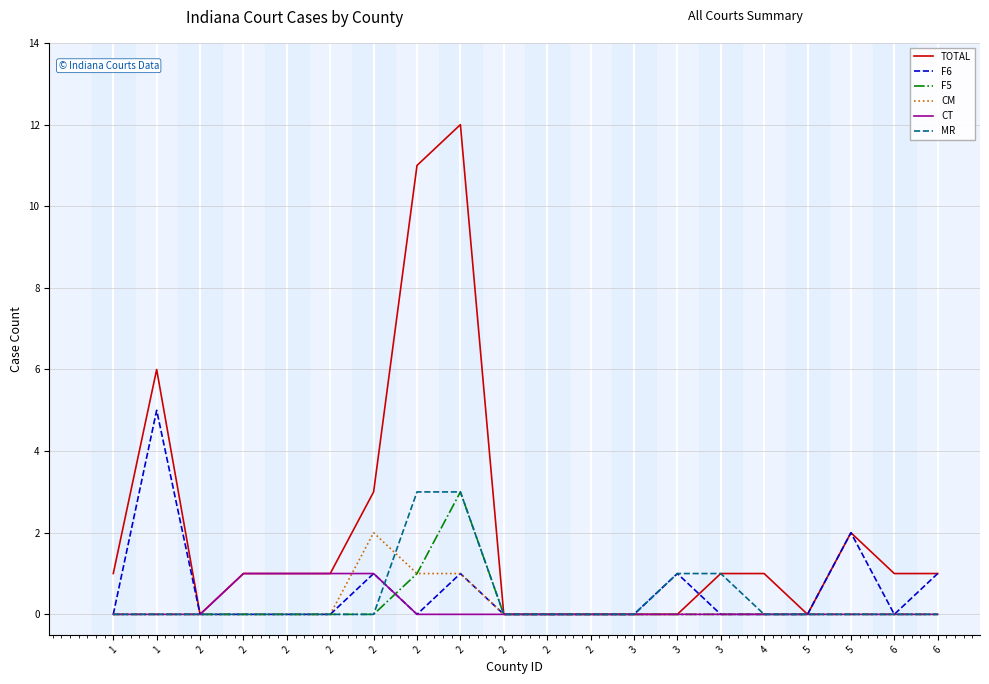

Reading left to right, transcribe all the data shown in this chart.

TOTAL: 1=1	1=6	2=0	2=1	2=1	2=1	2=3	2=11	2=12	2=0	2=0	2=0	3=0	3=0	3=1	4=1	5=0	5=2	6=1	6=1
F6: 1=0	1=5	2=0	2=0	2=0	2=0	2=1	2=0	2=1	2=0	2=0	2=0	3=0	3=1	3=0	4=0	5=0	5=2	6=0	6=1
F5: 1=0	1=0	2=0	2=0	2=0	2=0	2=0	2=1	2=3	2=0	2=0	2=0	3=0	3=0	3=0	4=0	5=0	5=0	6=0	6=0
CM: 1=0	1=0	2=0	2=0	2=0	2=0	2=2	2=1	2=1	2=0	2=0	2=0	3=0	3=0	3=0	4=0	5=0	5=0	6=0	6=0
CT: 1=0	1=0	2=0	2=1	2=1	2=1	2=1	2=0	2=0	2=0	2=0	2=0	3=0	3=0	3=0	4=0	5=0	5=0	6=0	6=0
MR: 1=0	1=0	2=0	2=0	2=0	2=0	2=0	2=3	2=3	2=0	2=0	2=0	3=0	3=1	3=1	4=0	5=0	5=0	6=0	6=0